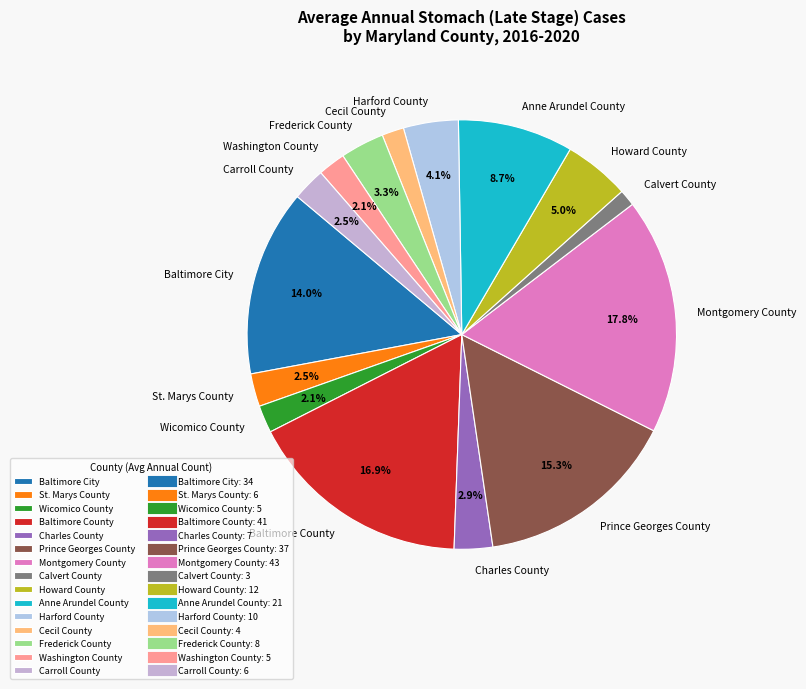

Count the number of slices in the pie.

15